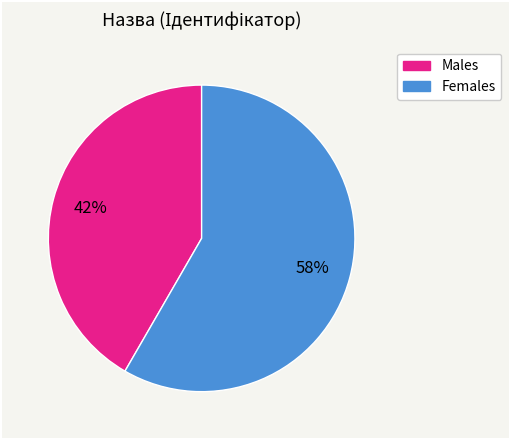

Does any single category account for the majority?

Yes